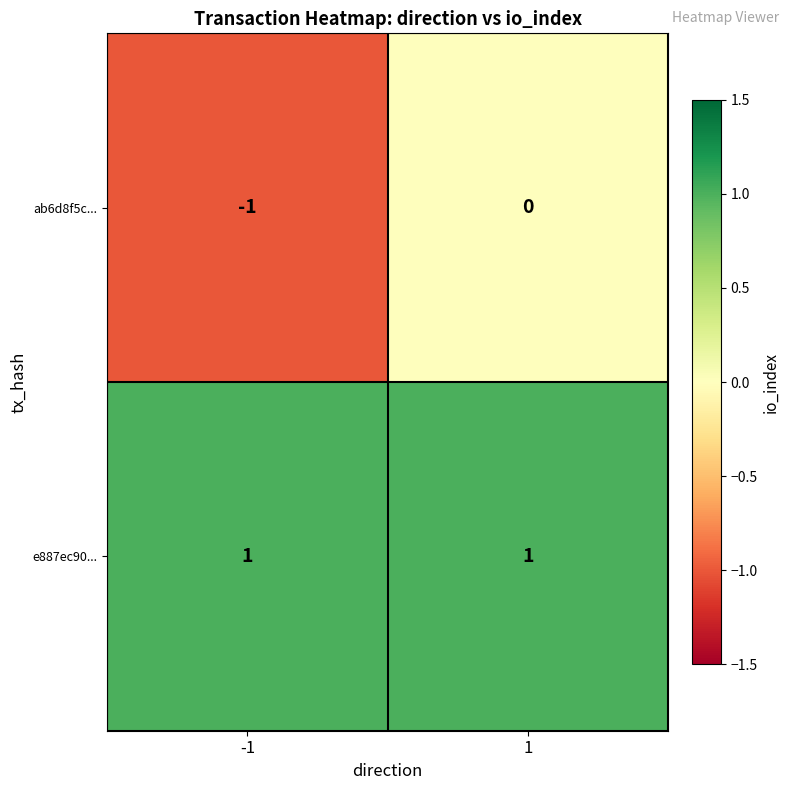

Which series has the largest range (max minus min)?

ab6d8f5c...